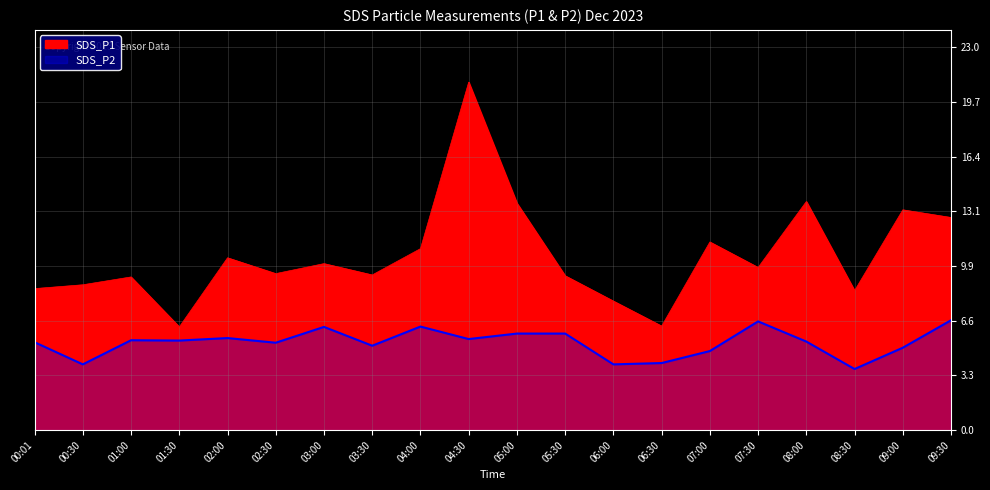

What position from the left is 08:30?

18